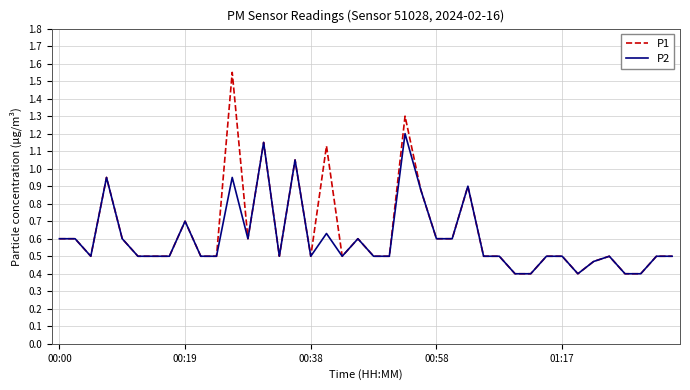

List the series in order of their peak value, highest first.

P1, P2